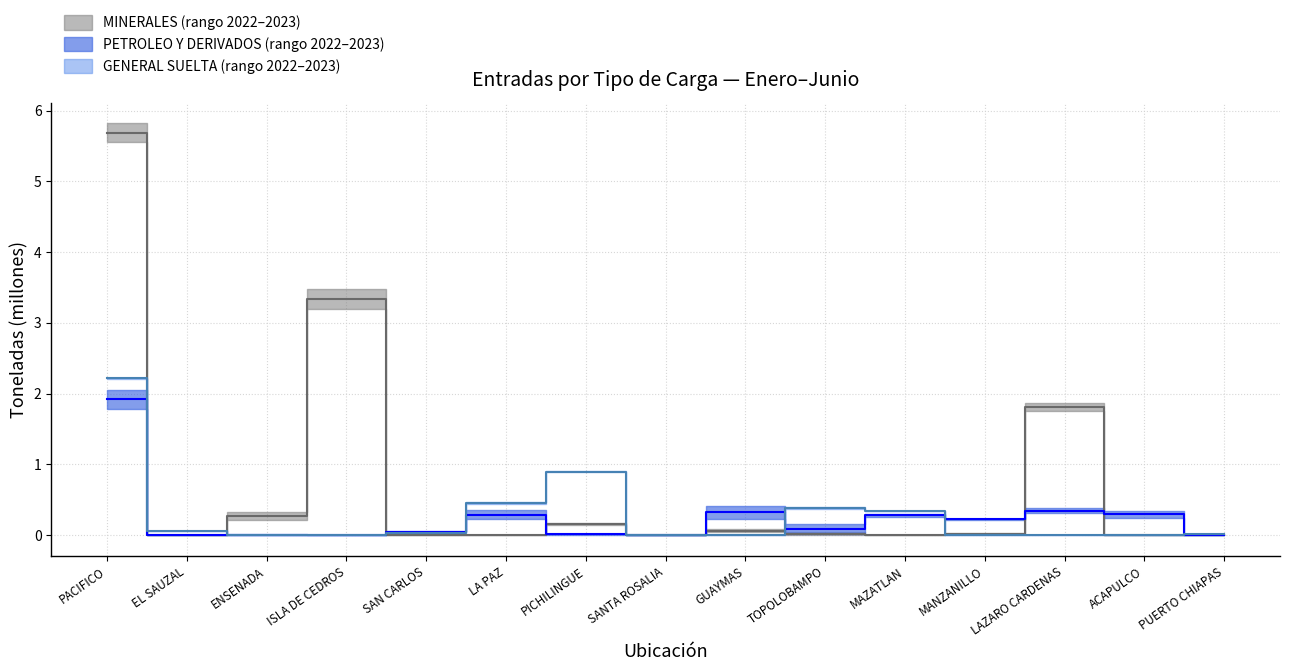

What is the total value across all series at PACIFICO?

9.8